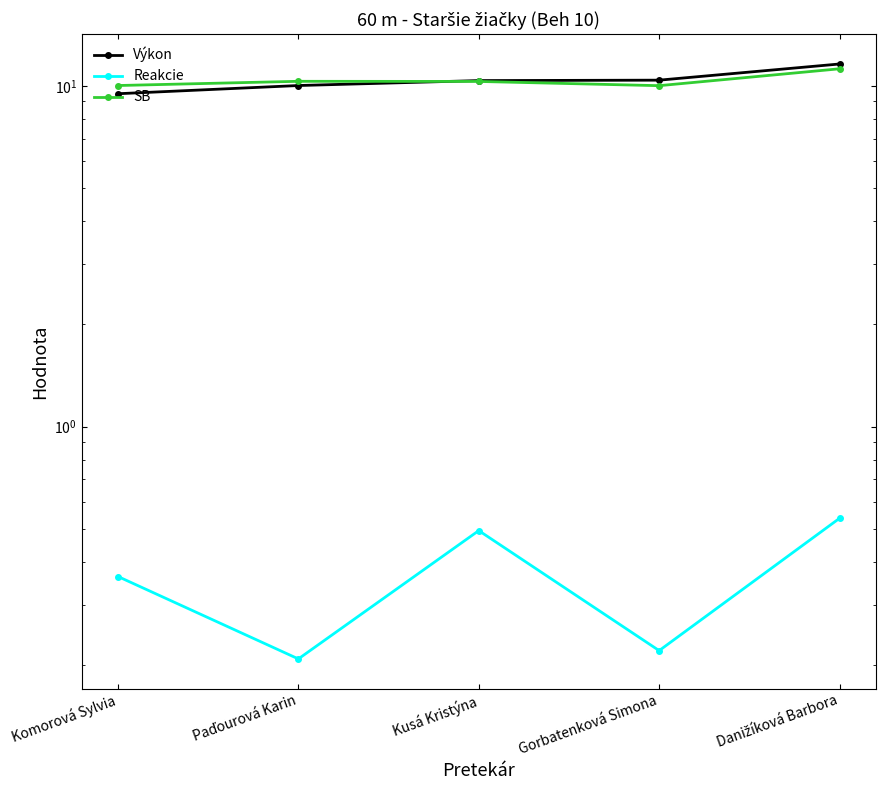

Is it true that Výkon equals 9.5 at Komorová Sylvia?

True